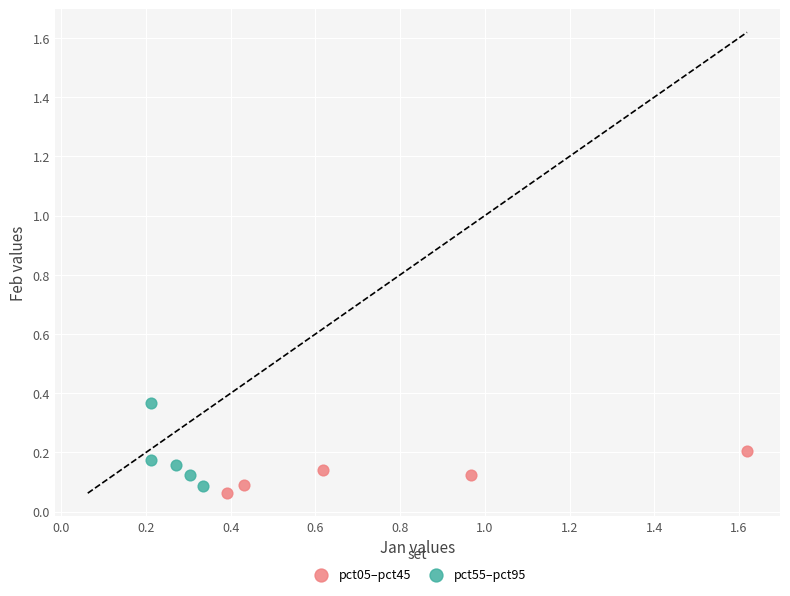

What are all the series names shown in the legend?

pct05–pct45, pct55–pct95